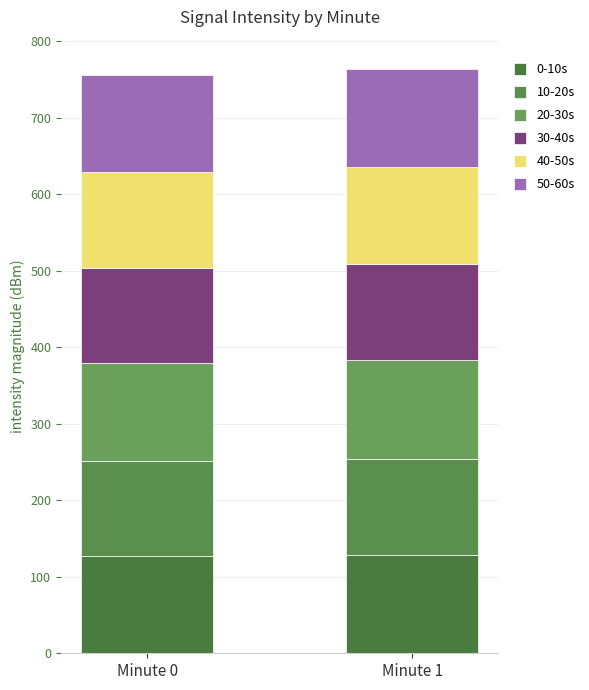

The 10-20s series shows 125.3 at Minute 0. True or false?

True